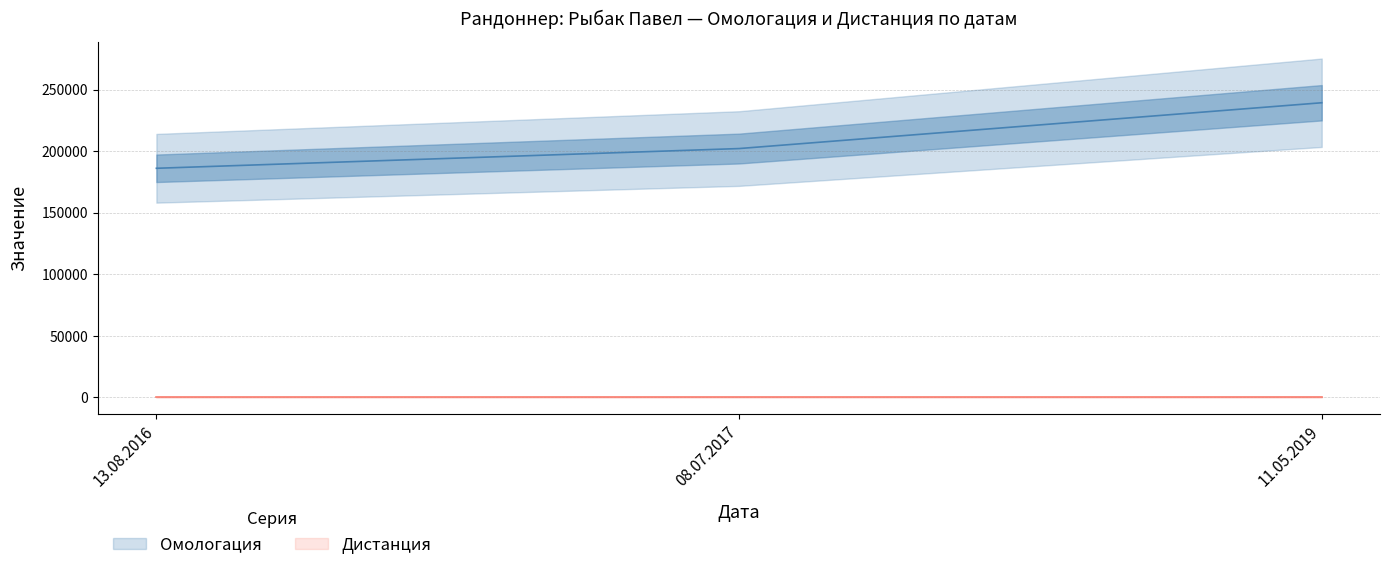

Reading left to right, extract all data points from this chart.

13.08.2016=186041	08.07.2017=202056	11.05.2019=239244